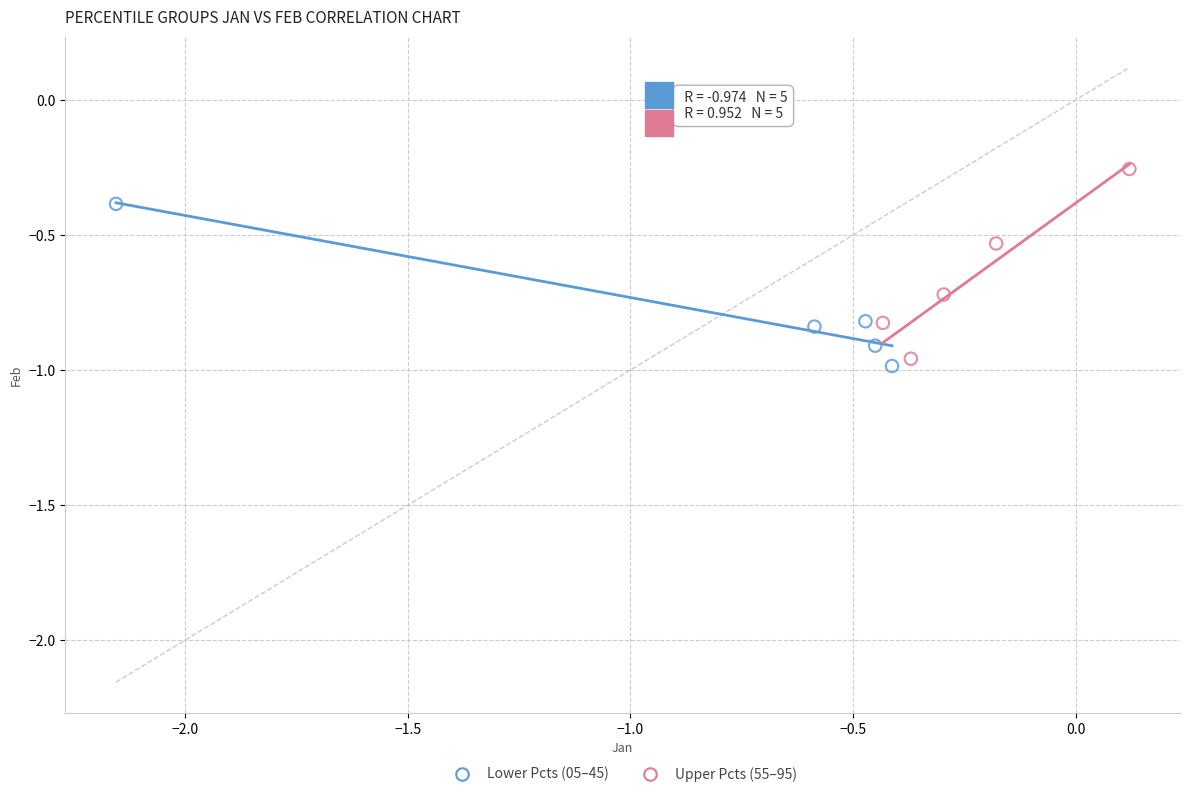

Which series reaches the maximum Y coordinate?

Upper Pcts (55–95)